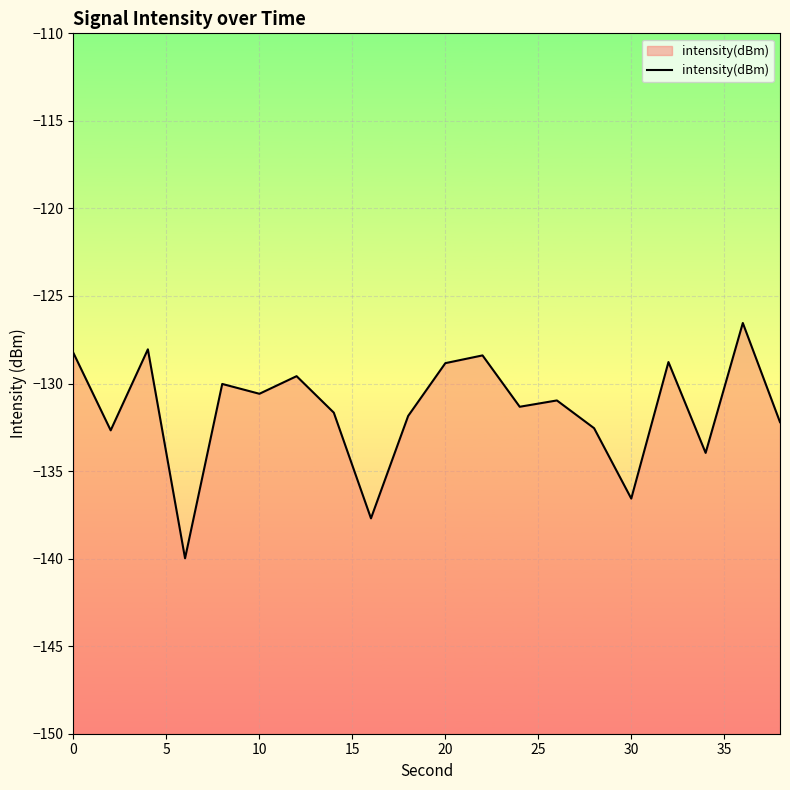

What is the maximum value shown in the chart?

-126.5